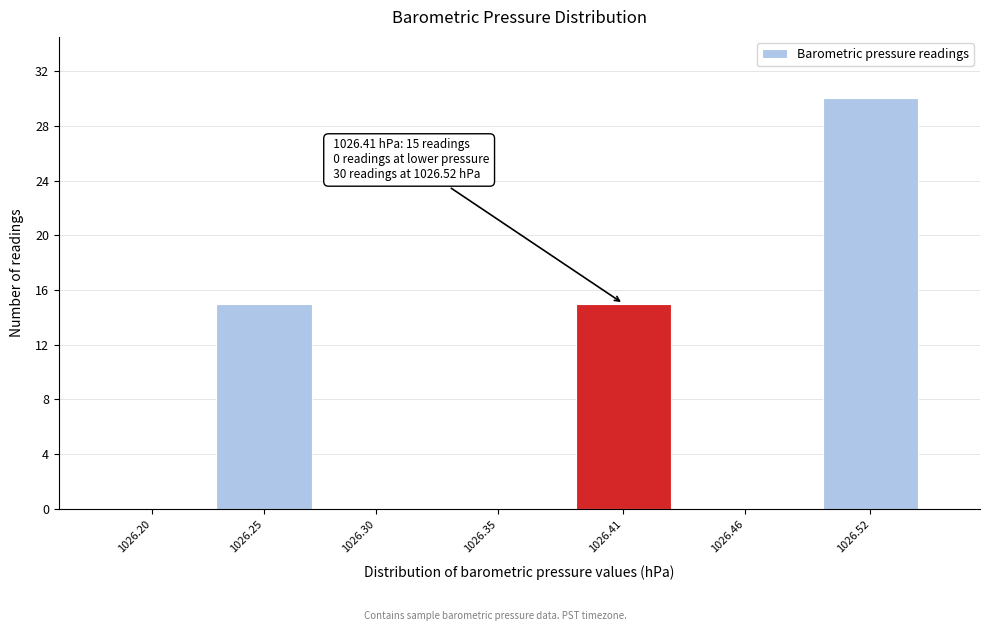

Reading left to right, extract all data points from this chart.

1026.20=0	1026.25=15	1026.30=0	1026.35=0	1026.41=15	1026.46=0	1026.52=30